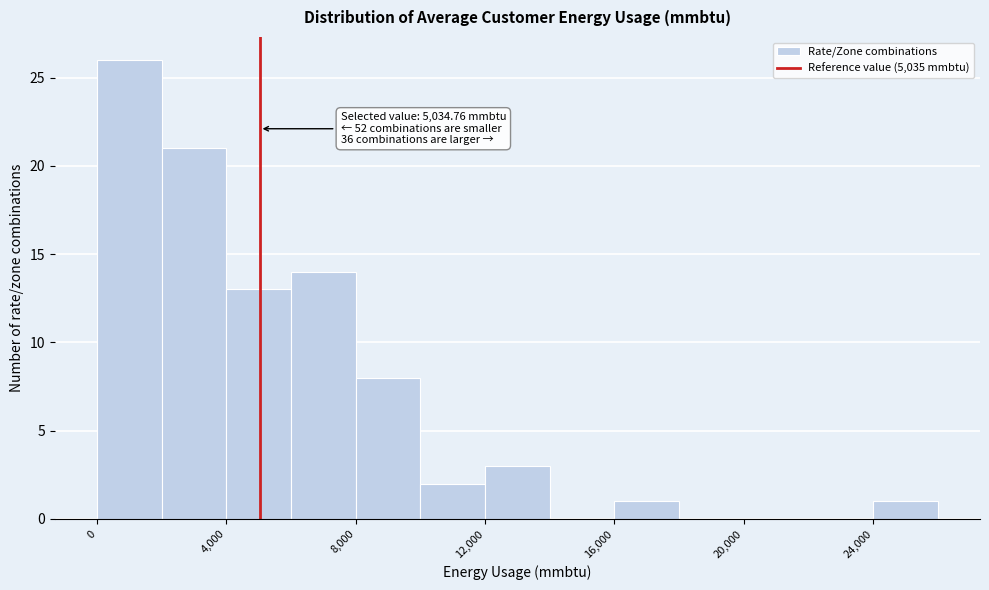

Over which range of the x-axis is the bar tallest?

0 to 2000